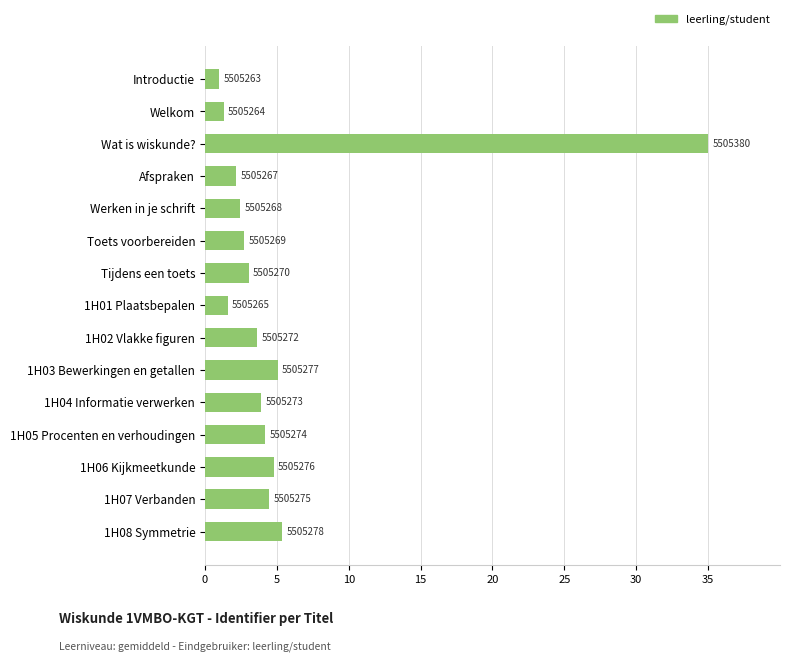

Are the bars horizontal?

Yes